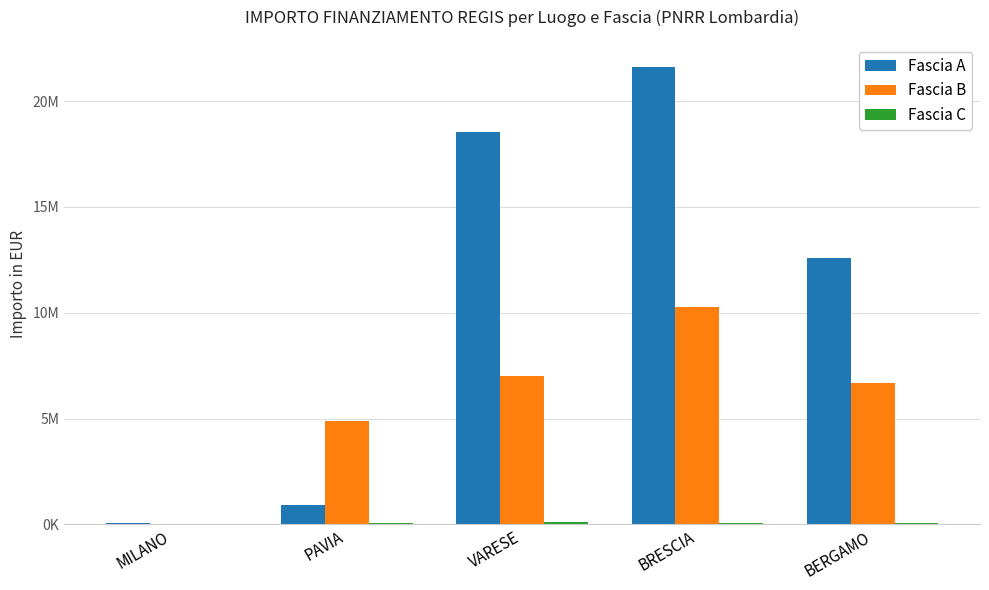

Is the value of Fascia A at BERGAMO greater than the value of Fascia C at PAVIA?

Yes